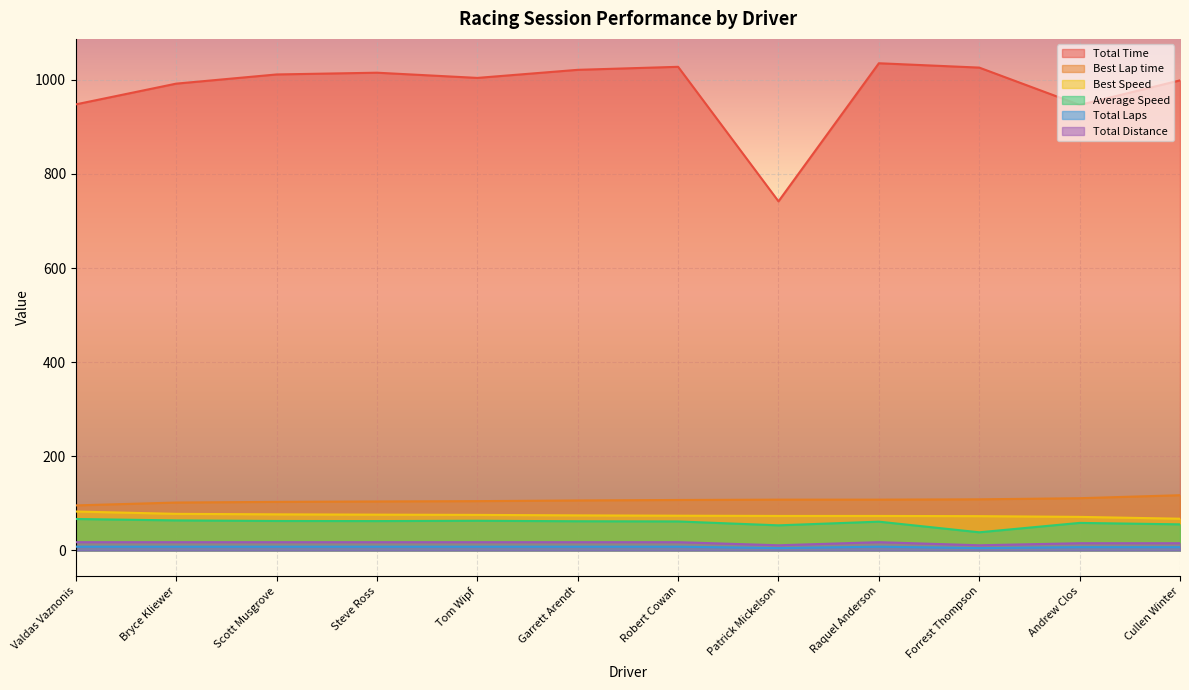

What is the difference between the Total Time values at Bryce Kliewer and Raquel Anderson?

43.3